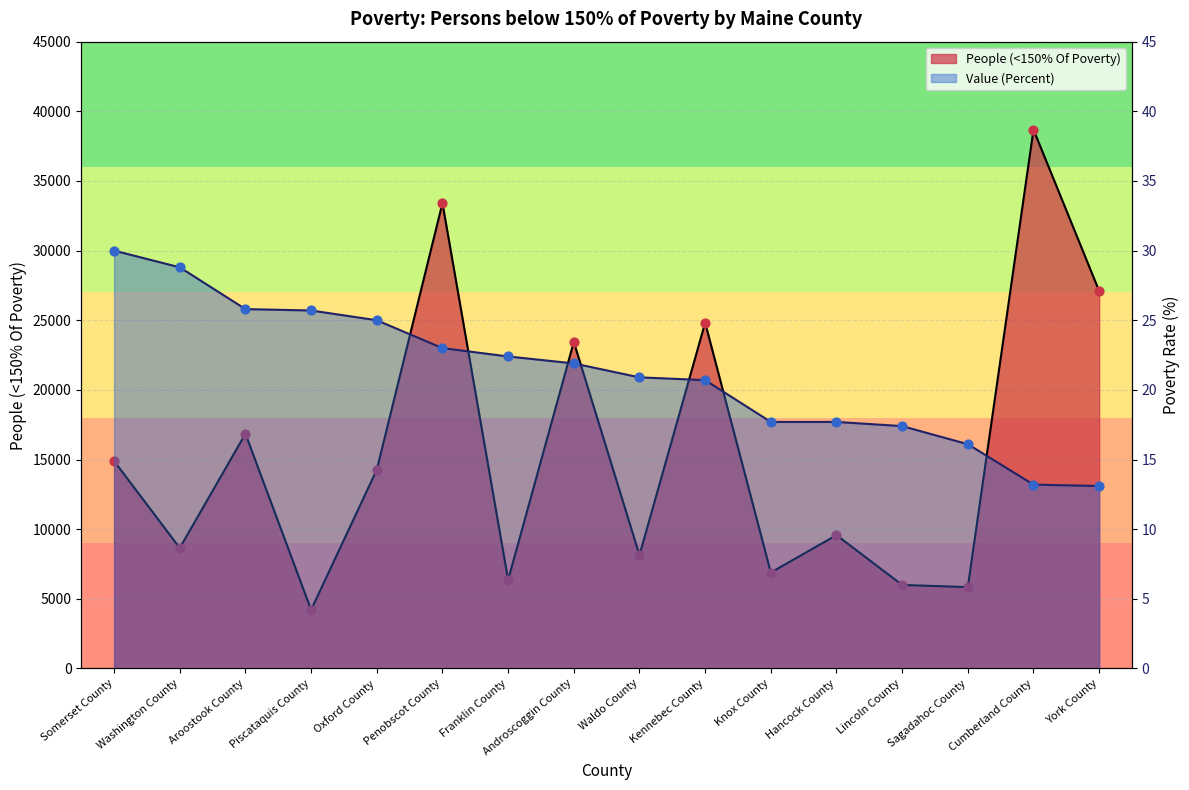

At how many categories does at least one series exceed 30741?

2